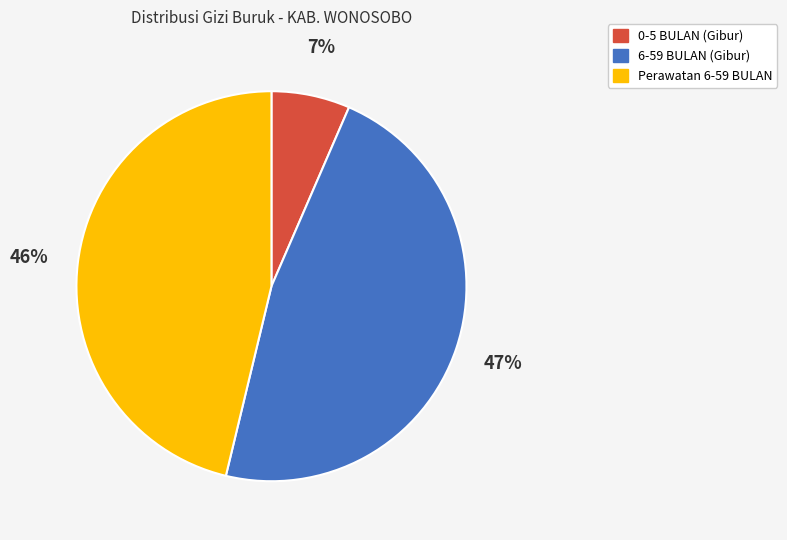

How many segments does this pie chart have?

3